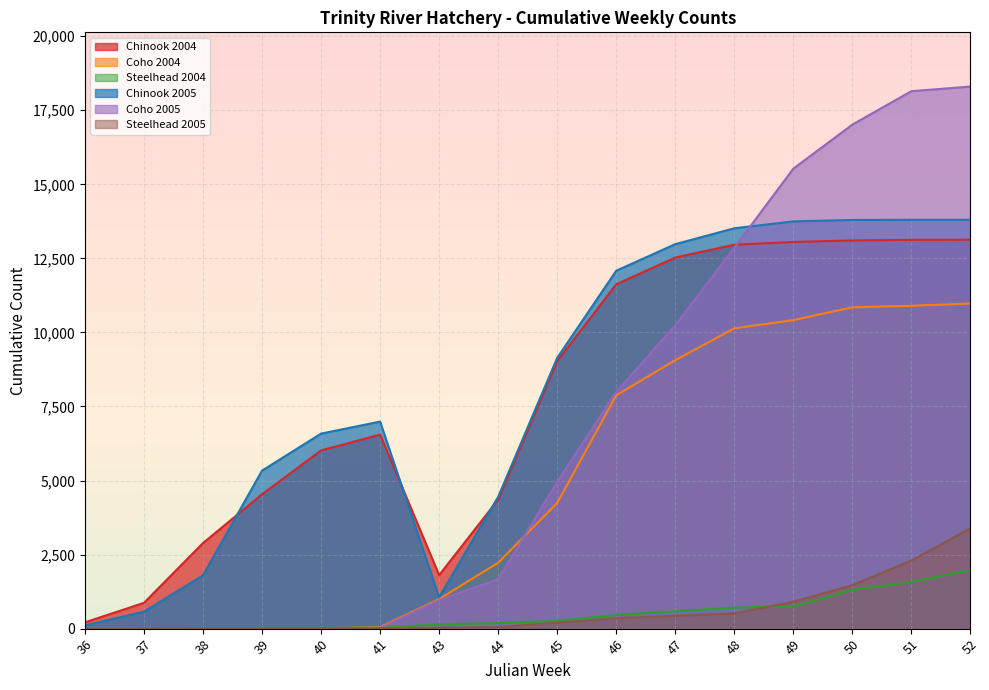

Between 38 and 52, which series saw the biggest shift?

Coho 2005